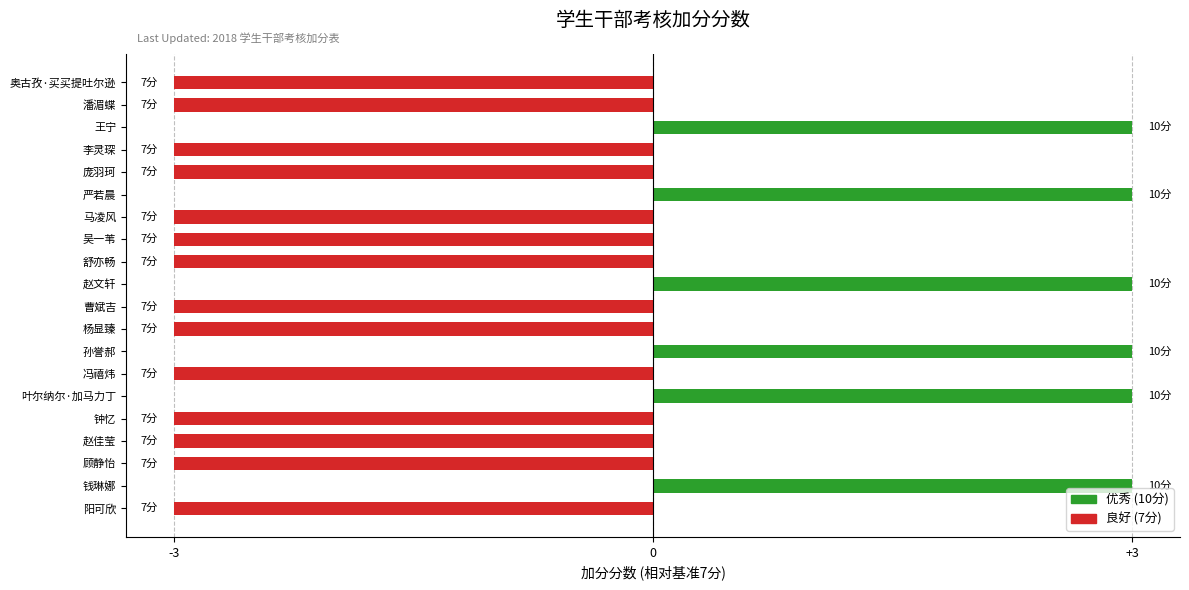

What is the minimum value shown in the chart?

-3